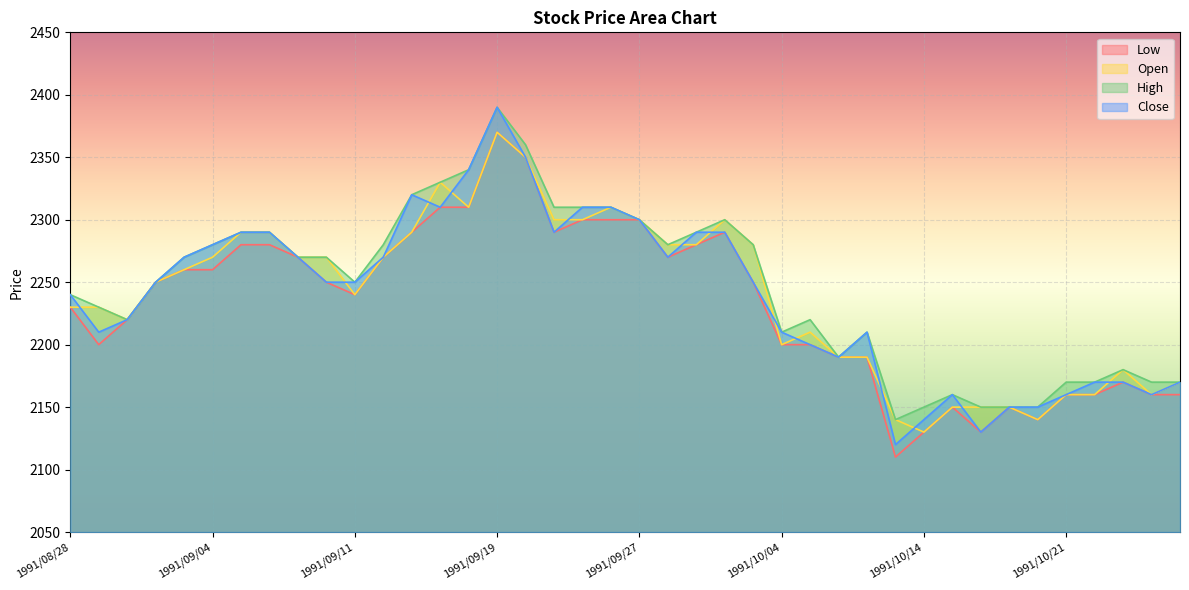

The High series shows 3506 at 1991/09/13. True or false?

False